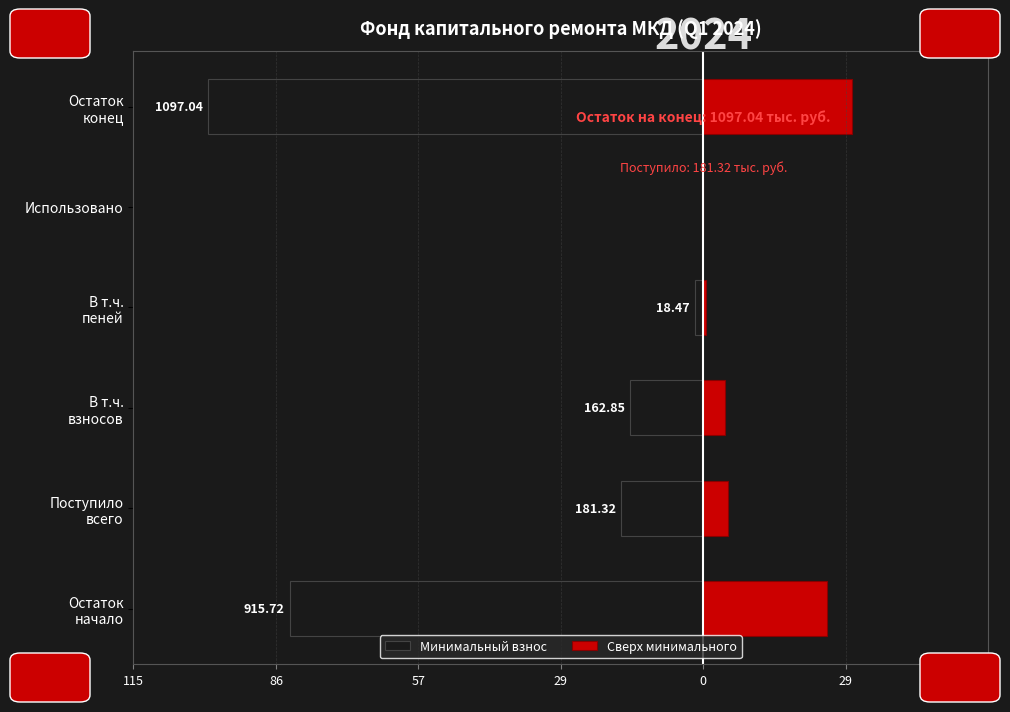

How many groups of bars are there?

6